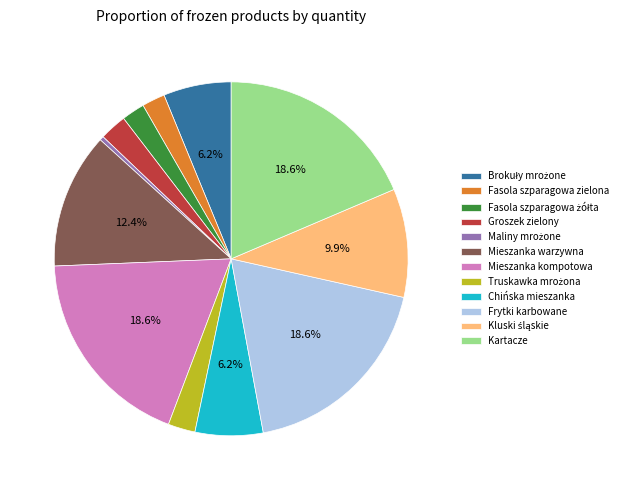

Does Fasola szparagowa zielona represent more than half of the total?

No